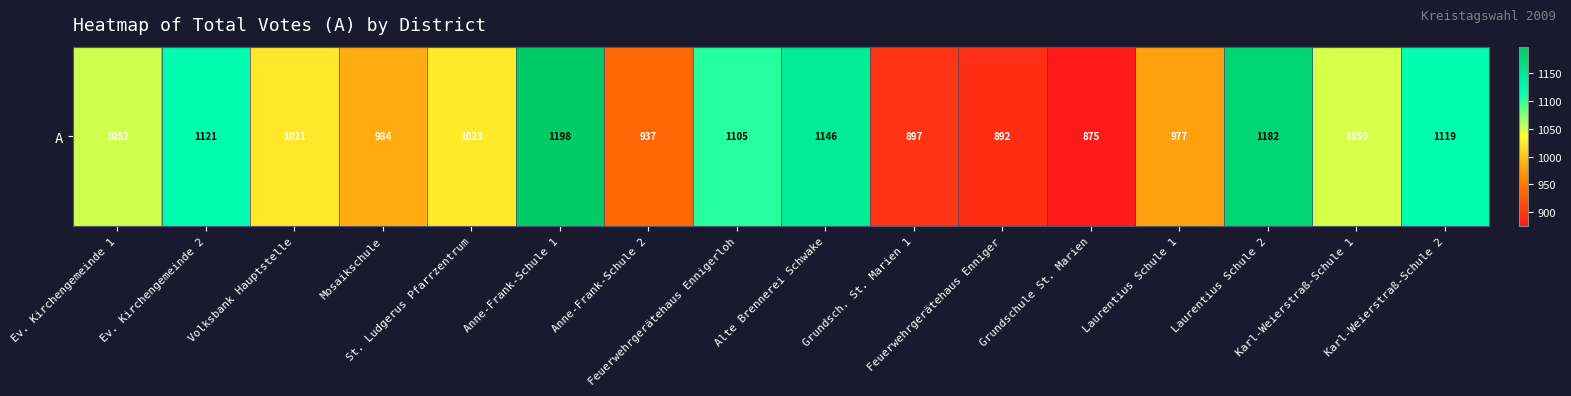

How many values exceed 1050?

7